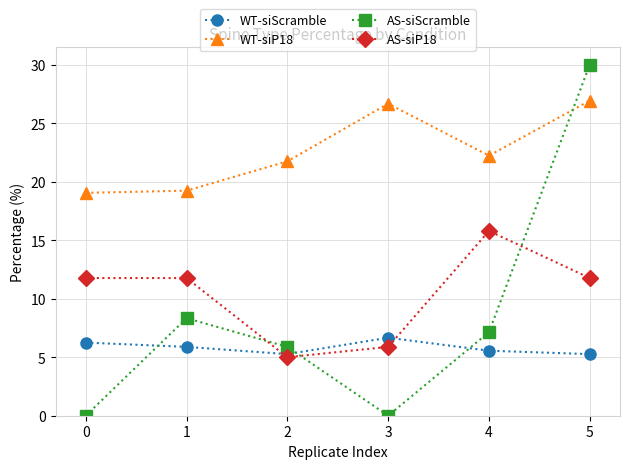

At which category does WT-siP18 reach its first local peak?

3